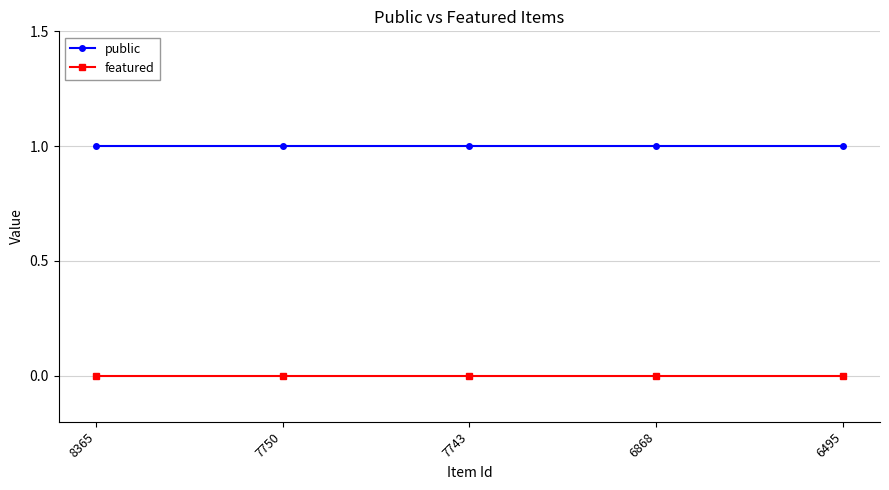

List the series in order of their peak value, highest first.

public, featured